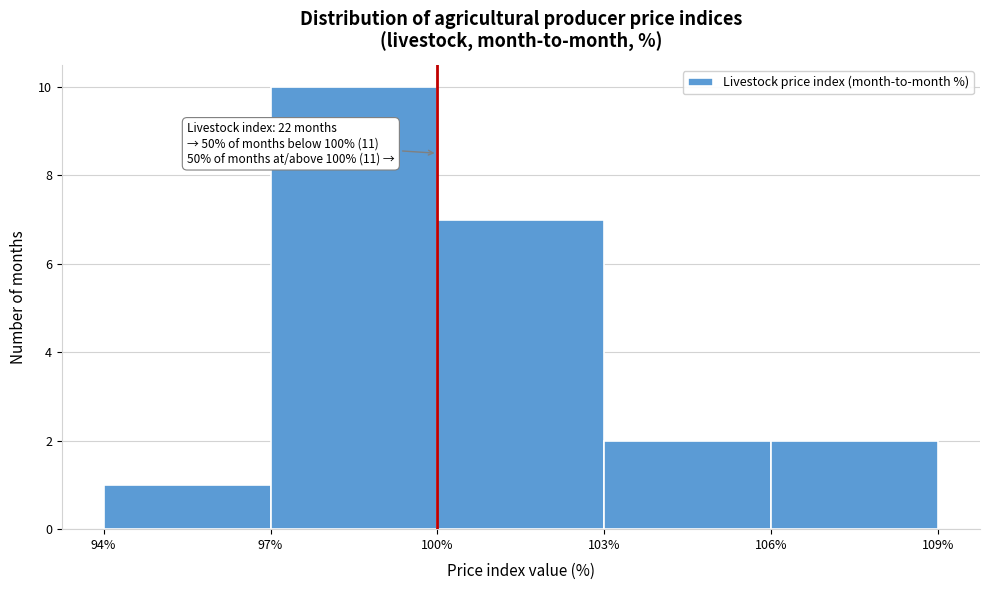

Which range on the x-axis has the tallest bar?

97% to 100%